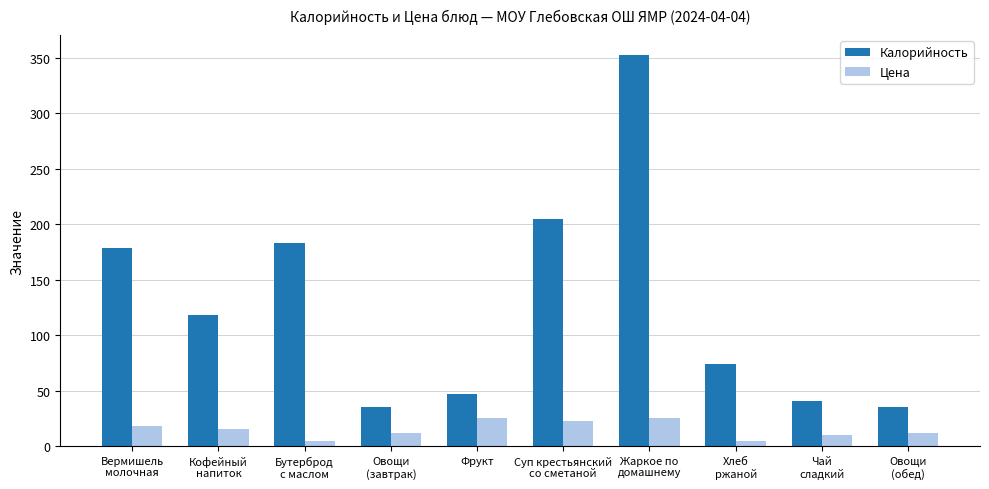

What is the difference between the maximum and minimum values in the Калорийность series?

318